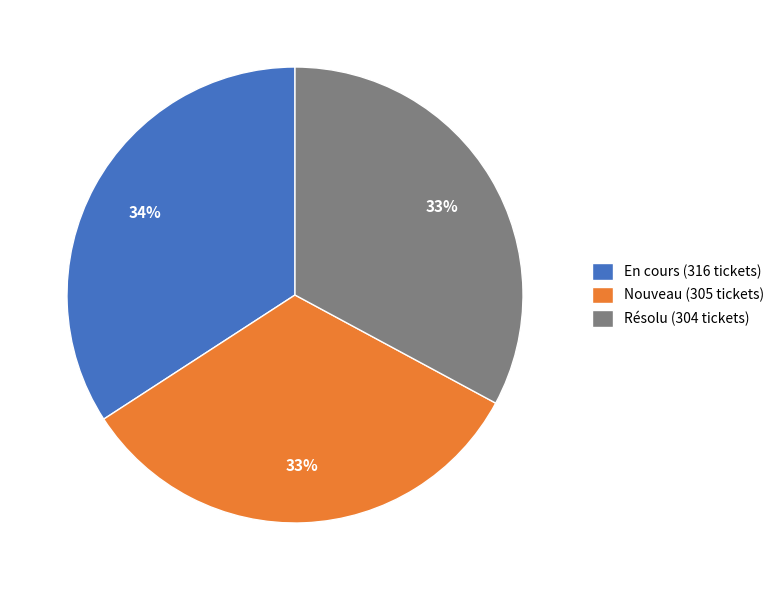

Count the number of slices in the pie.

3